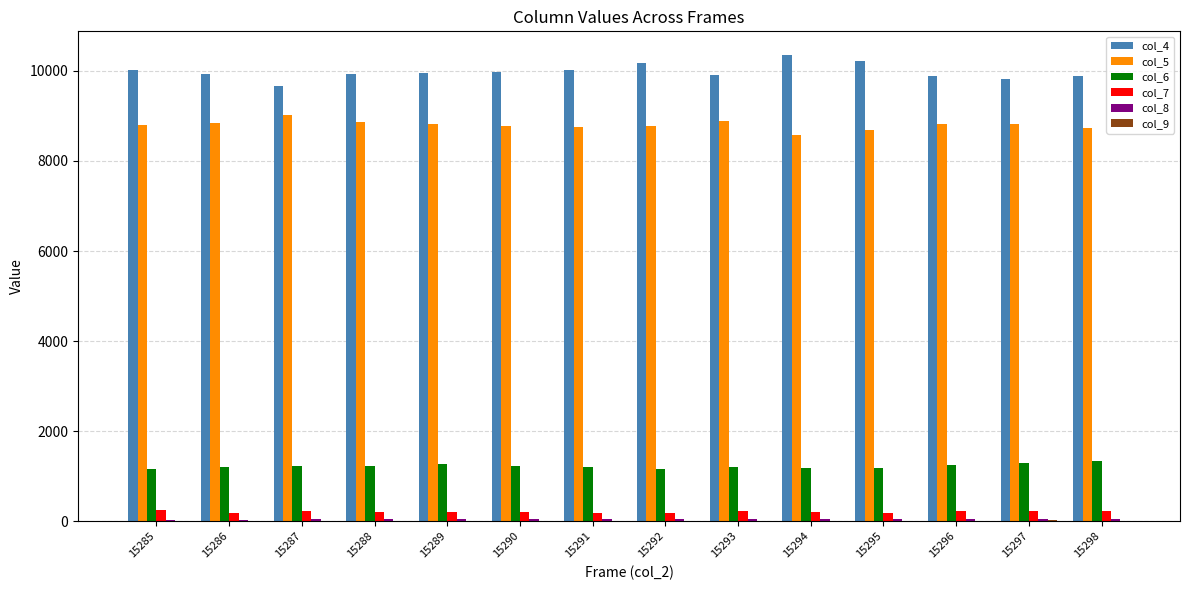

The value of col_6 at 15286 is 783. True or false?

False